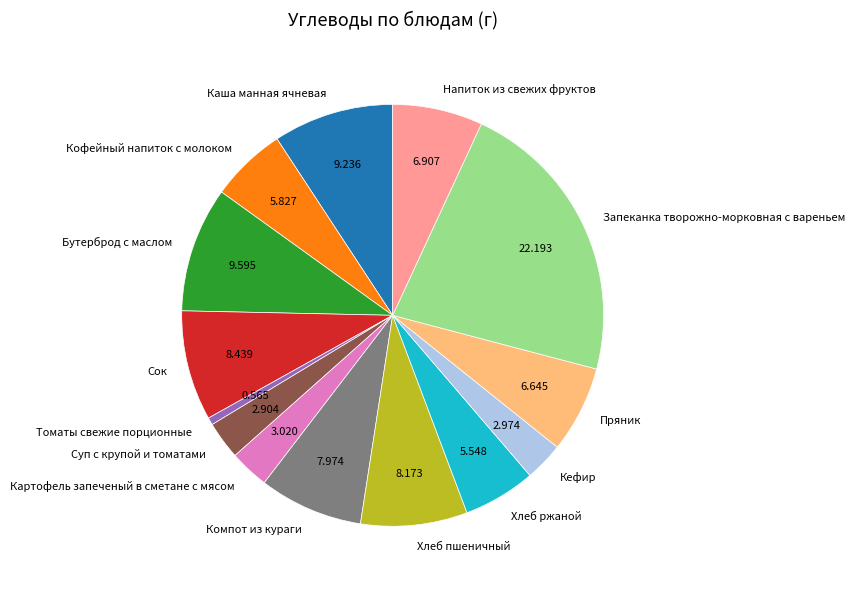

Is there any slice that represents more than half of the pie?

No